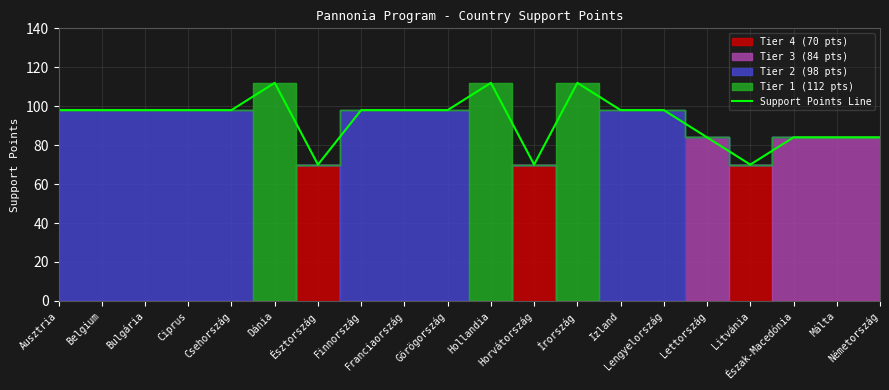

Count the values in the range 84 to 98.

14